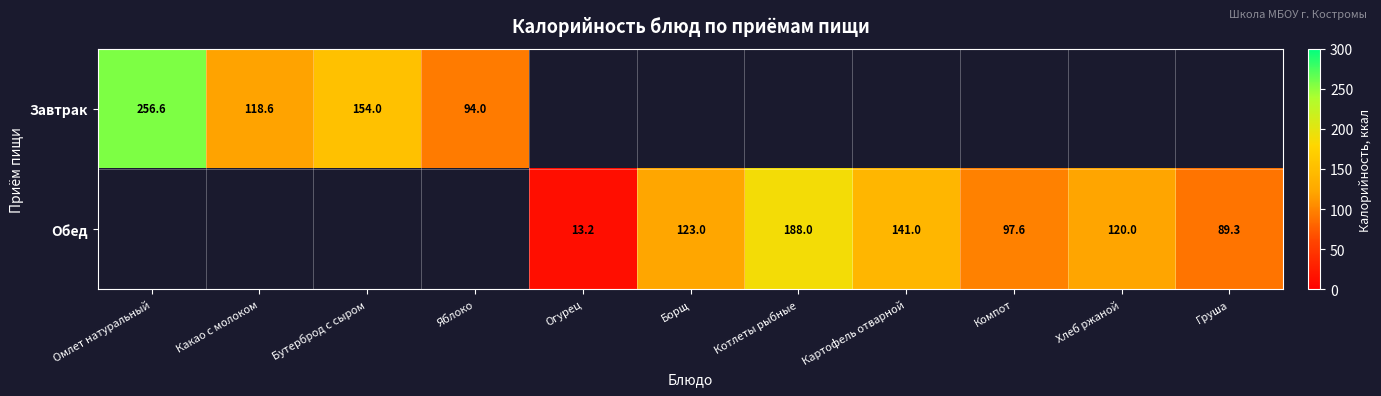

What is the greatest value displayed?

256.6